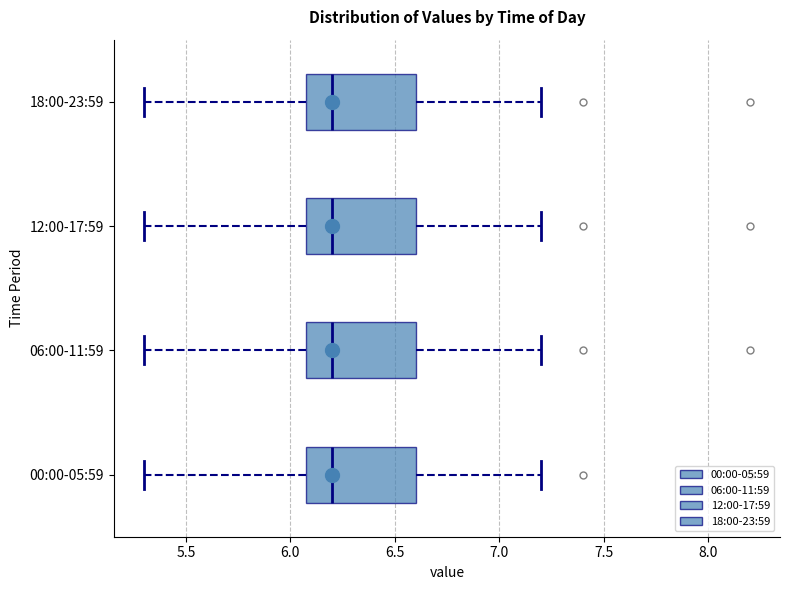

Where does the median line of the box for 18:00-23:59 sit on the x-axis? The values are not printed on the chart, so give them approximately, as read against the axis.

6.2